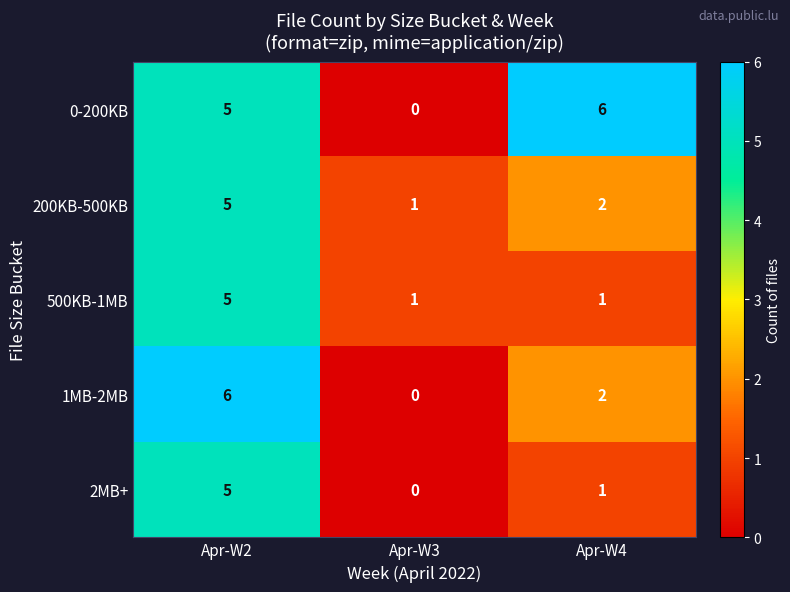

Between Apr-W2 and Apr-W3, which series saw the biggest shift?

1MB-2MB